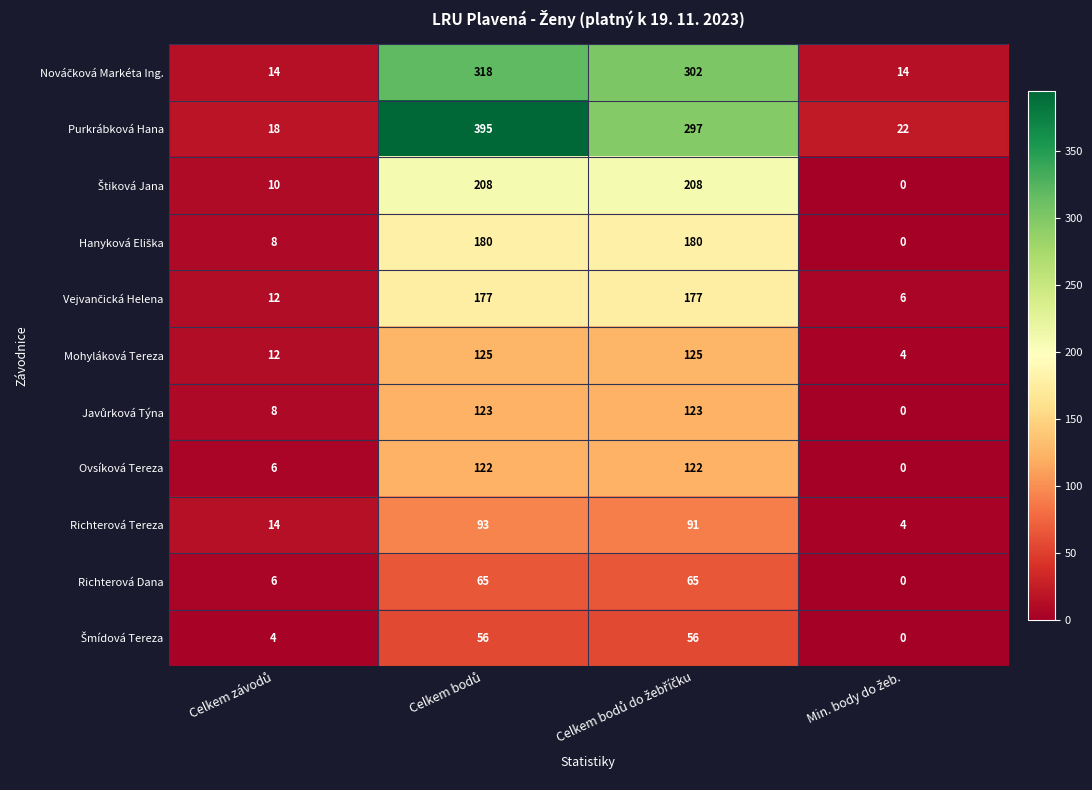

Which series has the widest spread of values?

Purkrábková Hana